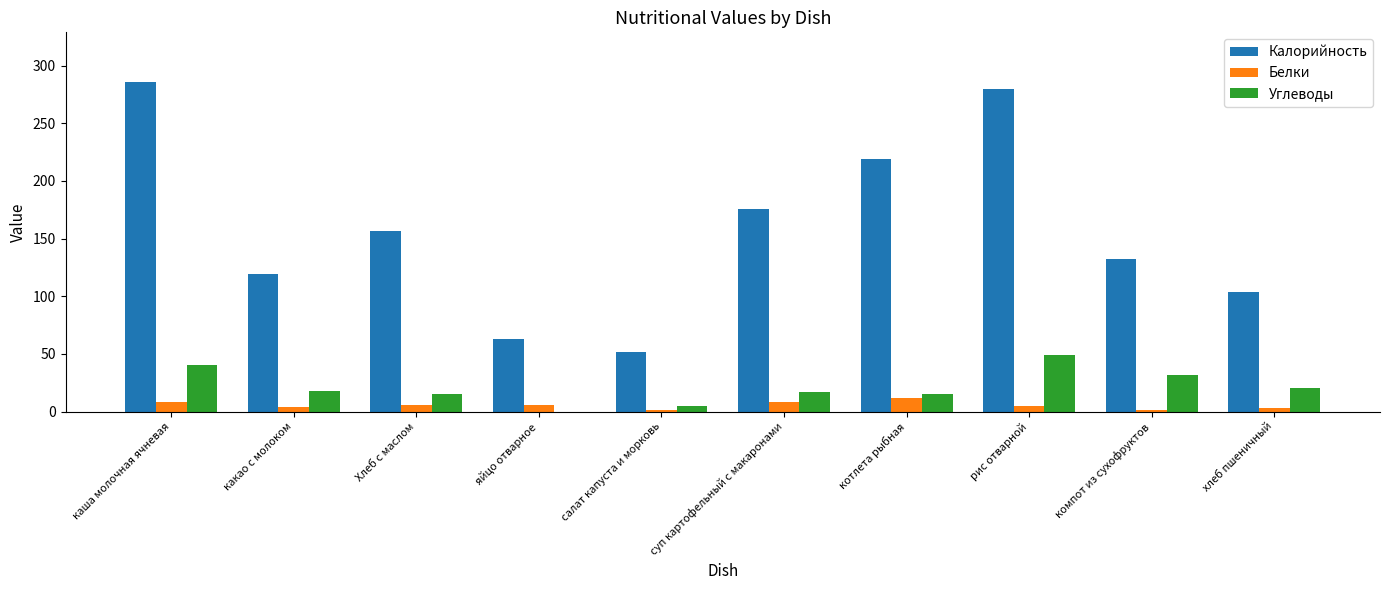

The Белки series shows 8.0 at каша молочная ячневая. True or false?

True